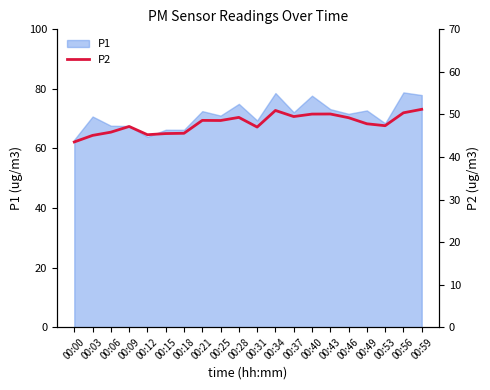

What is the lowest value of the P1 series?

63.0